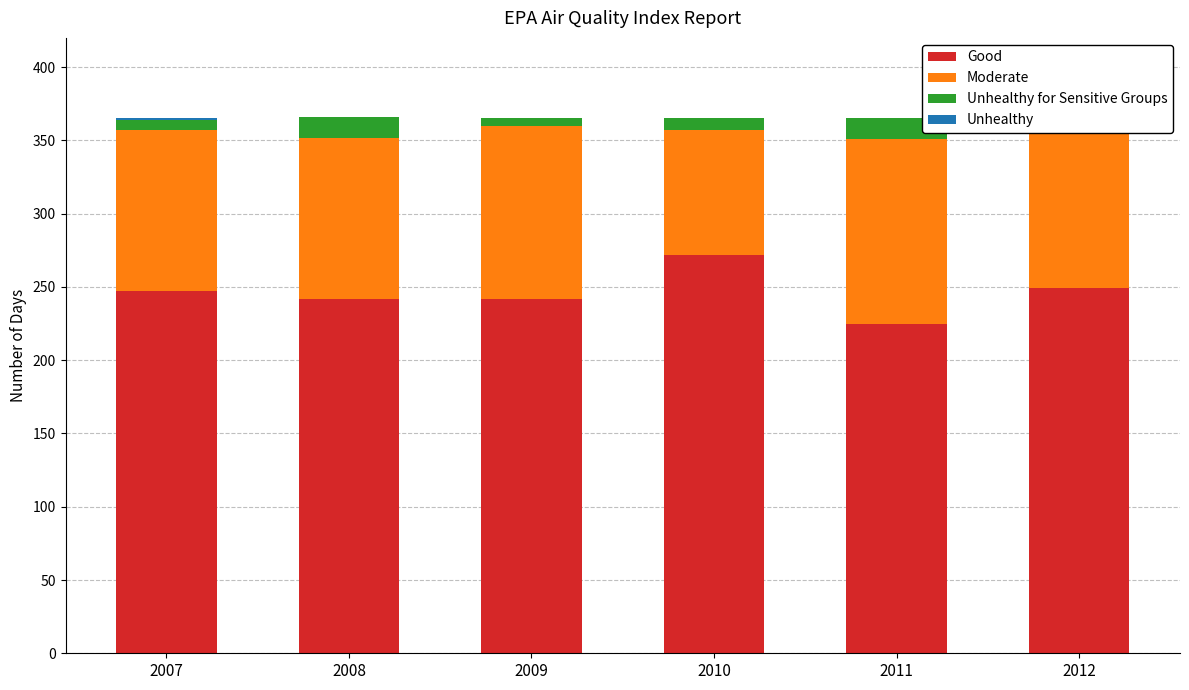

What are all the series names shown in the legend?

Good, Moderate, Unhealthy for Sensitive Groups, Unhealthy